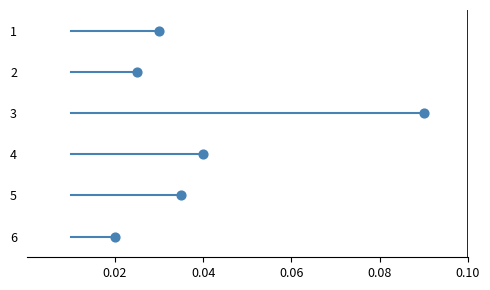

What is the range of Y values (max minus min)?

5